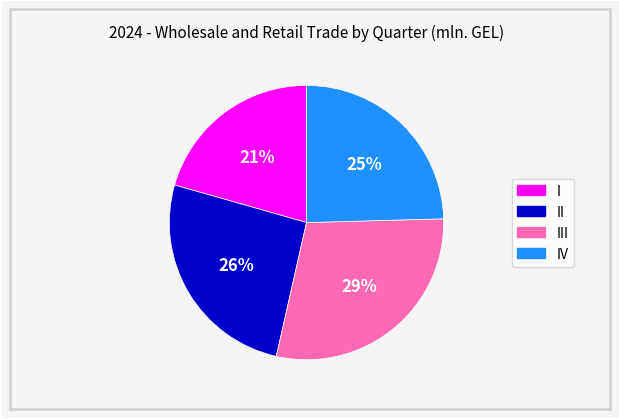

To the nearest percent, what is the average slice percentage?

25%